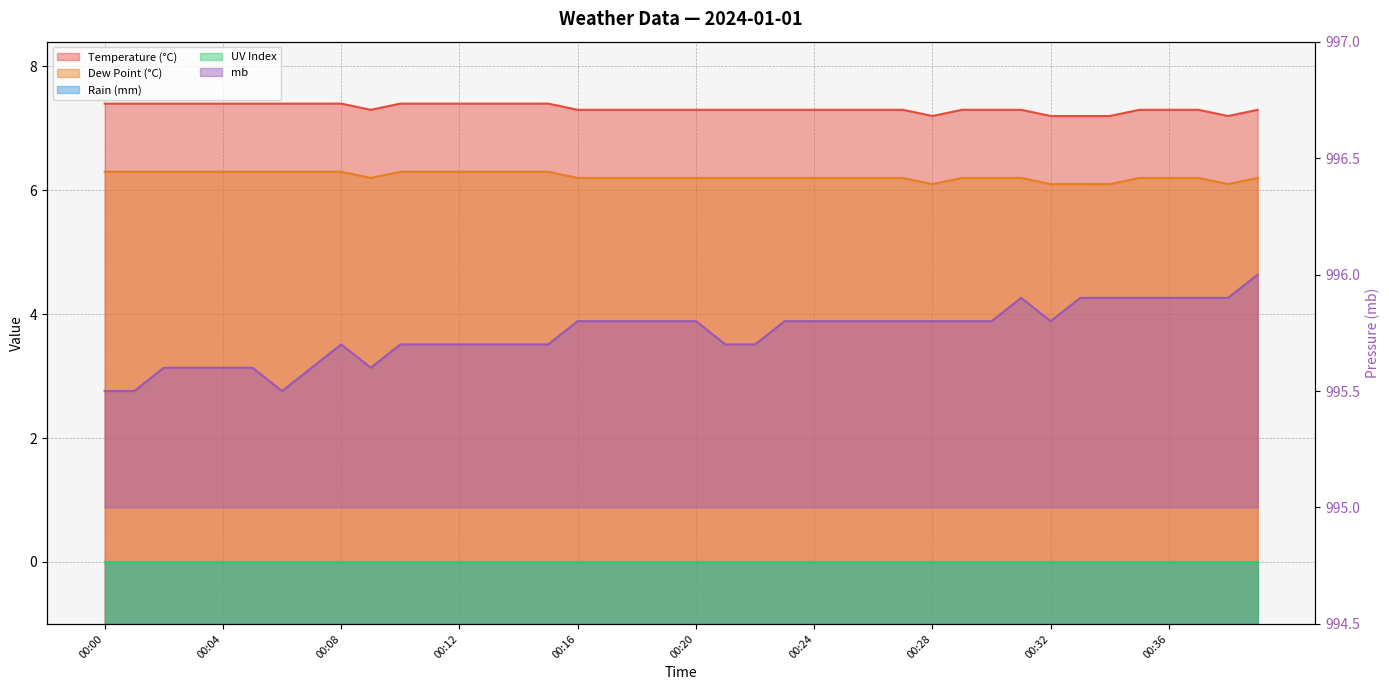

Where is the first local minimum for dp?

00:09